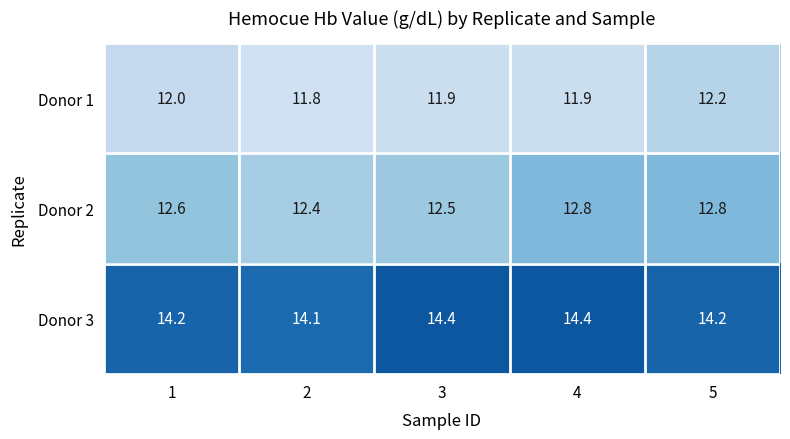

Which series has the largest total across all categories?

Donor 3